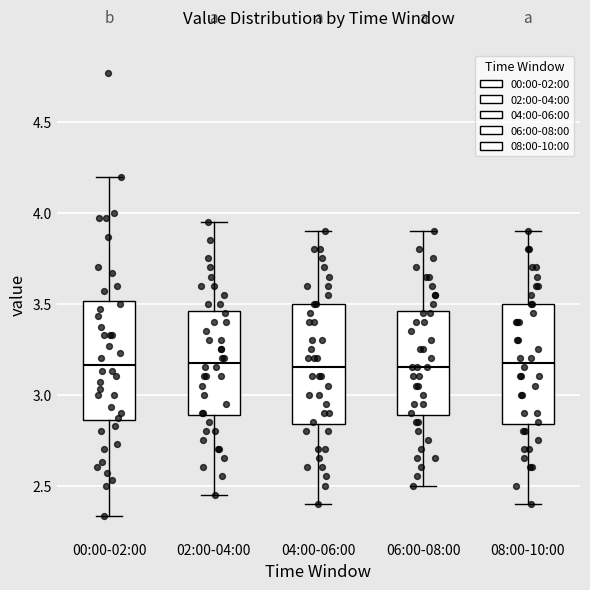

Reading left to right, read every box against the y-axis: the position of its median line, the range the box covers, and the ends of its whiskers. The values are not printed on the chart, so give them approximately, as read against the axis.

00:00-02:00: median 3.15, box 2.85 to 3.50, whiskers 2.35 to 4.20
02:00-04:00: median 3.20, box 2.90 to 3.45, whiskers 2.45 to 3.95
04:00-06:00: median 3.15, box 2.85 to 3.50, whiskers 2.40 to 3.90
06:00-08:00: median 3.15, box 2.90 to 3.45, whiskers 2.50 to 3.90
08:00-10:00: median 3.20, box 2.85 to 3.50, whiskers 2.40 to 3.90